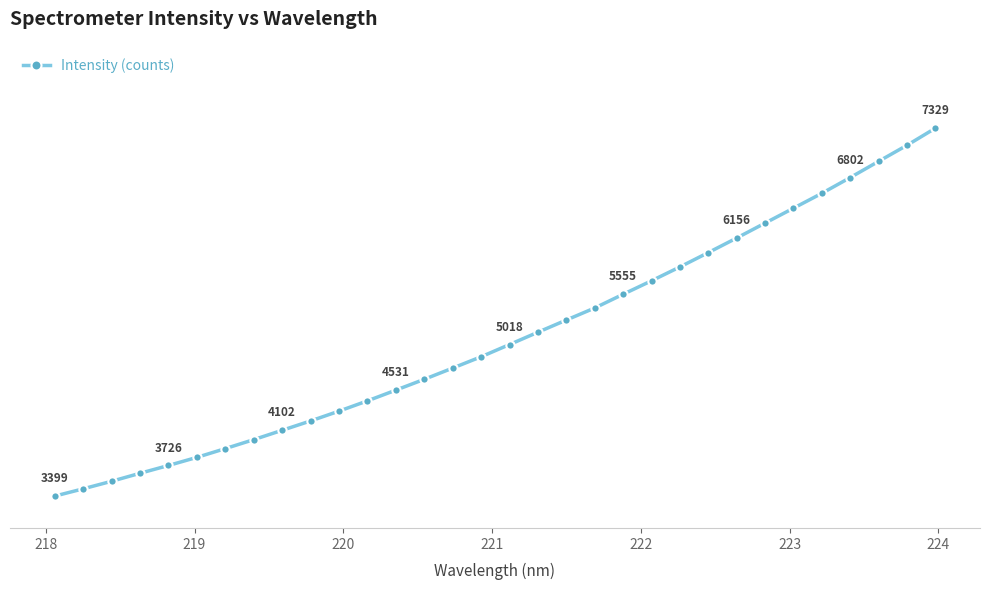

Does the chart have visible grid lines?

Yes